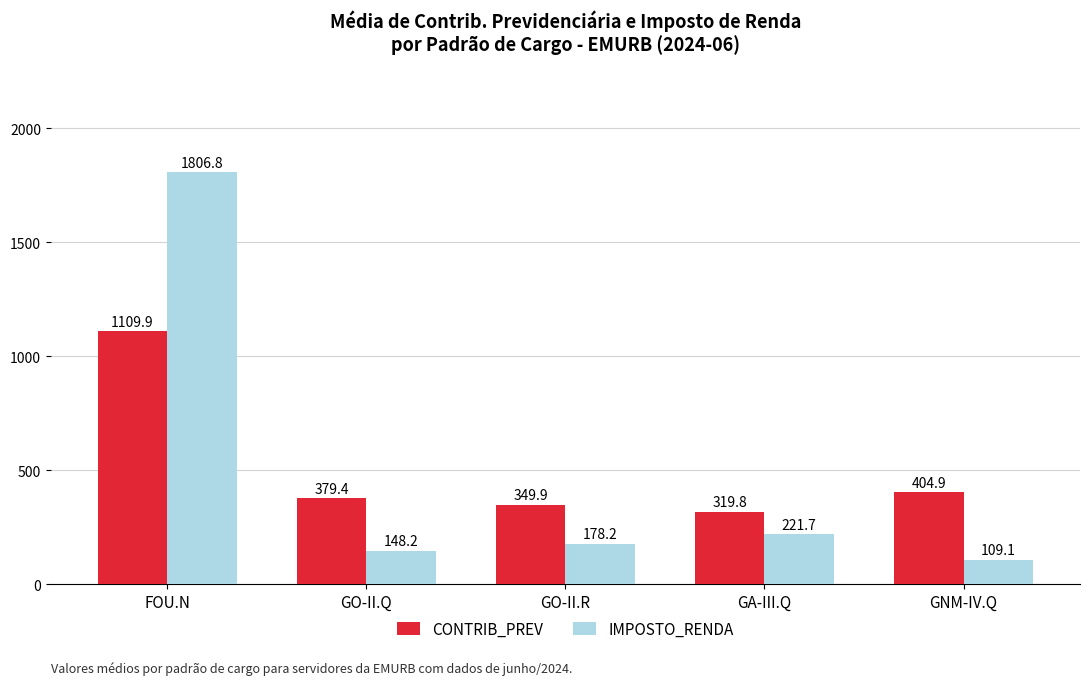

What is the difference between the highest and lowest values at GO-II.Q?

231.2